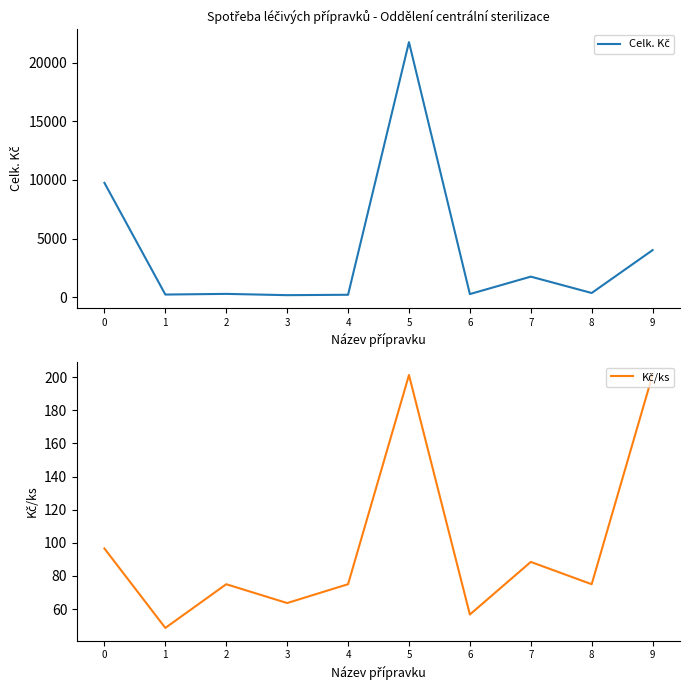

Where is the first local minimum for Kč/ks?

1